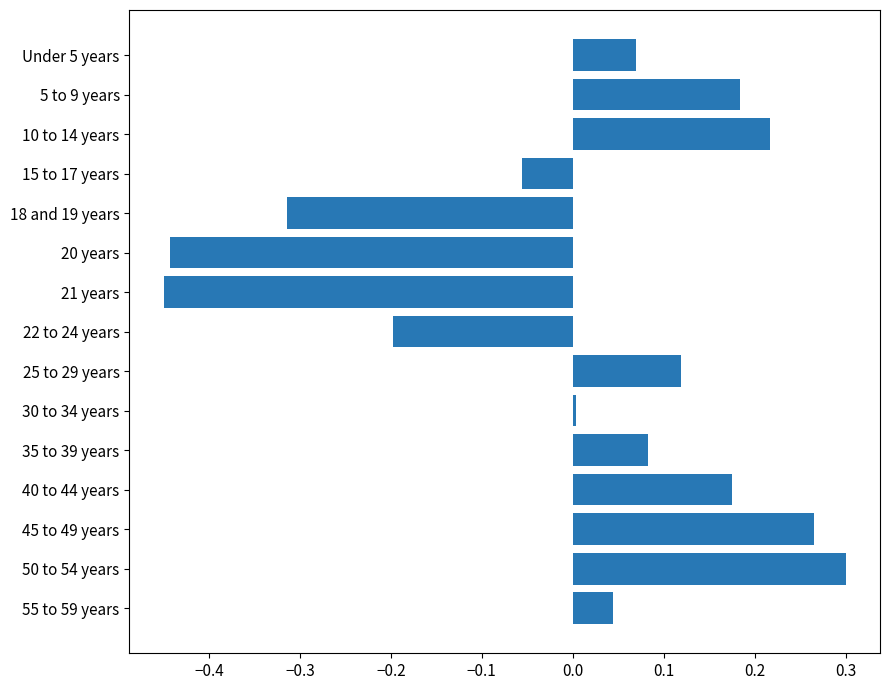

Count the number of categories in the chart.

15